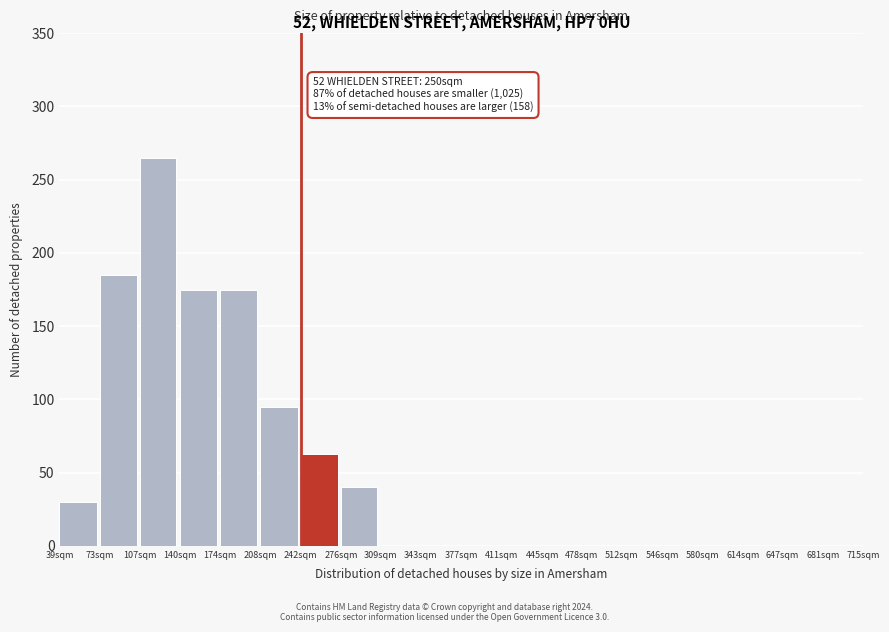

Reading right to left, transcribe all the data shown in this chart.

681sqm=0	647sqm=0	614sqm=0	580sqm=0	546sqm=0	512sqm=0	478sqm=0	445sqm=0	411sqm=0	377sqm=0	343sqm=0	309sqm=0	276sqm=40	242sqm=63	208sqm=95	174sqm=175	140sqm=175	107sqm=265	73sqm=185	39sqm=30